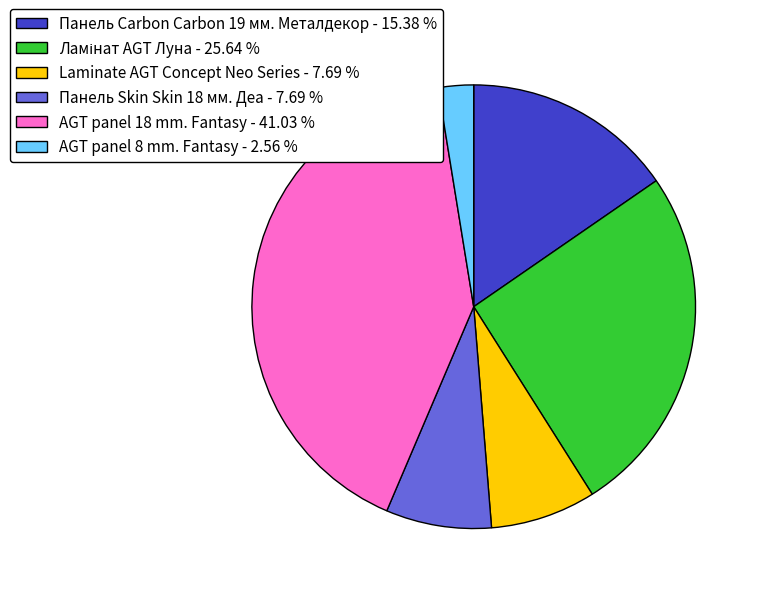

The Панель Carbon Carbon 19 мм. Металдекор slice represents 29% of the pie. True or false?

False